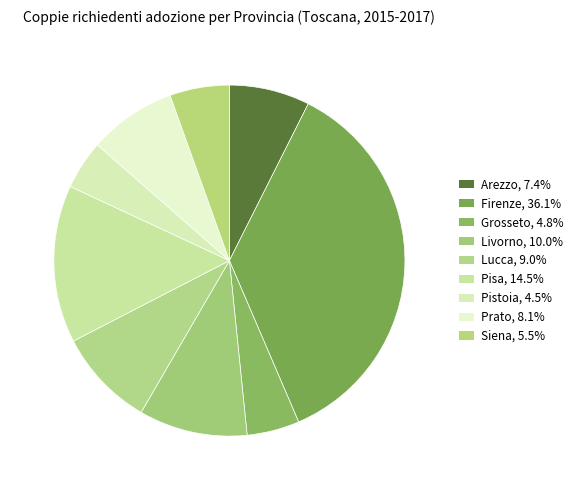

Combined, what portion of the pie is Arezzo and Lucca?

16.5%